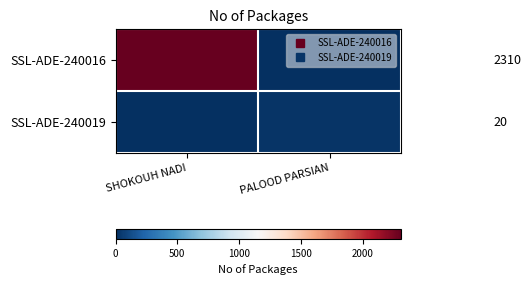

The SSL-ADE-240016 series shows 2310 at SHOKOUH NADI. True or false?

True